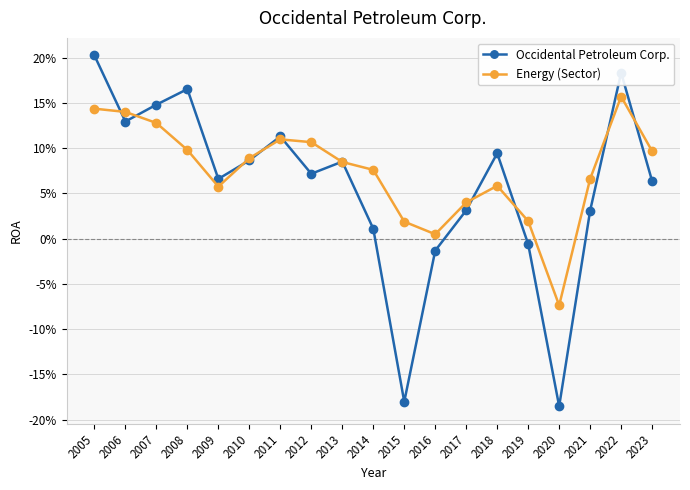

What are all the series names shown in the legend?

Occidental Petroleum Corp., Energy (Sector)